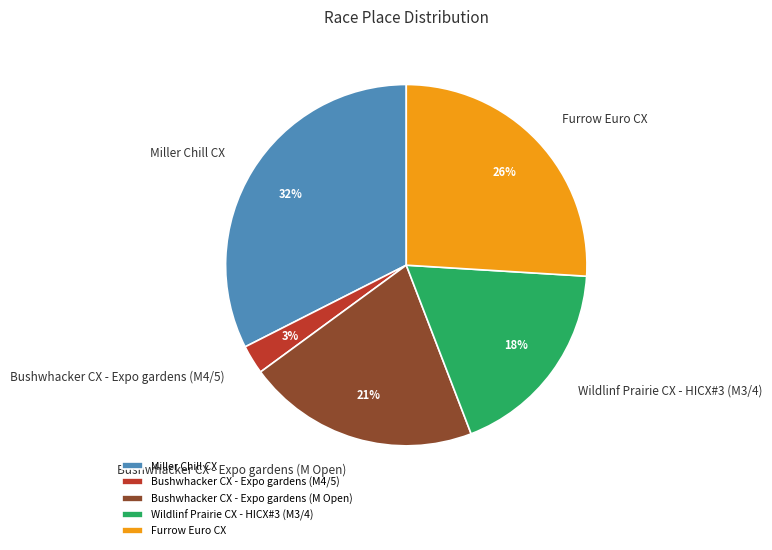

Approximately how many times larger is the value at Furrow Euro CX compared to Wildlinf Prairie CX - HICX#3 (M3/4)?

1.4